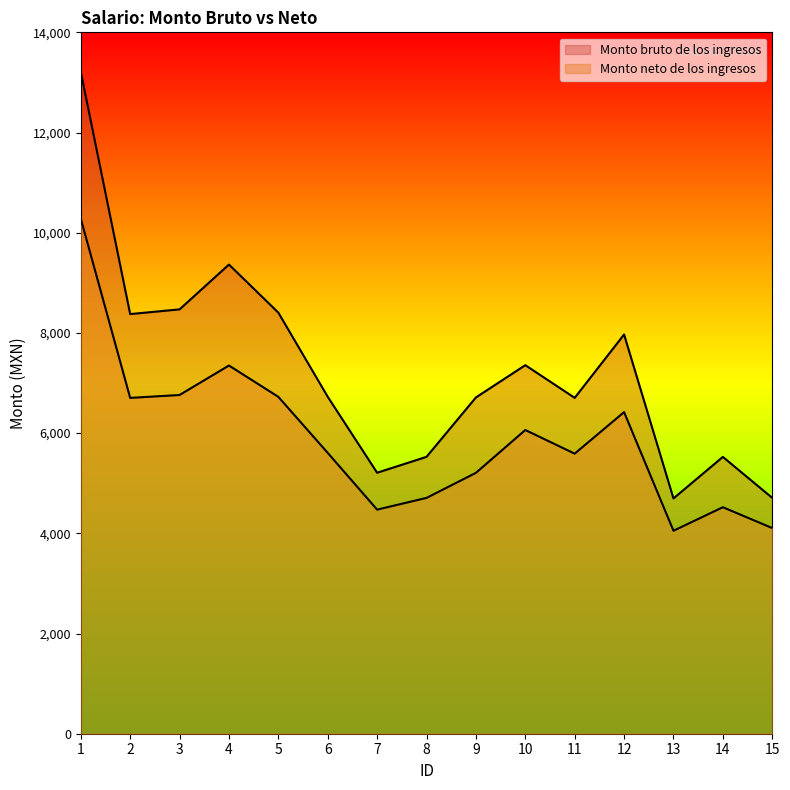

The value of Monto neto de los ingresos at 15 is 4105.1. True or false?

True